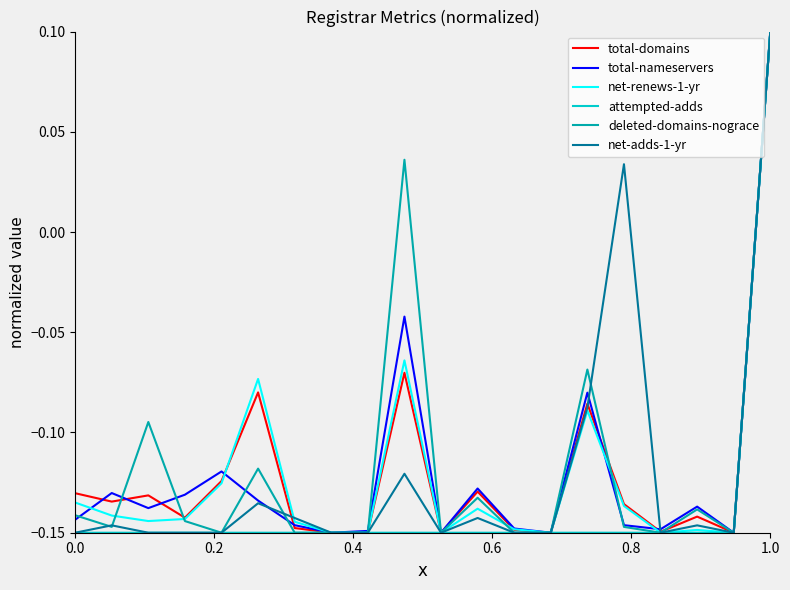

Does the chart have visible grid lines?

No